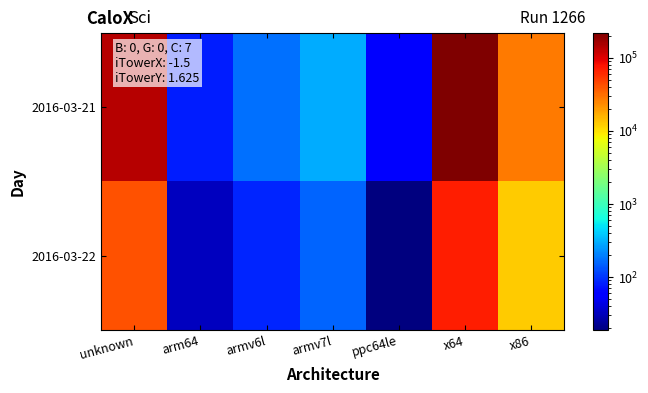

At which category is the sum across all series the highest?

x64